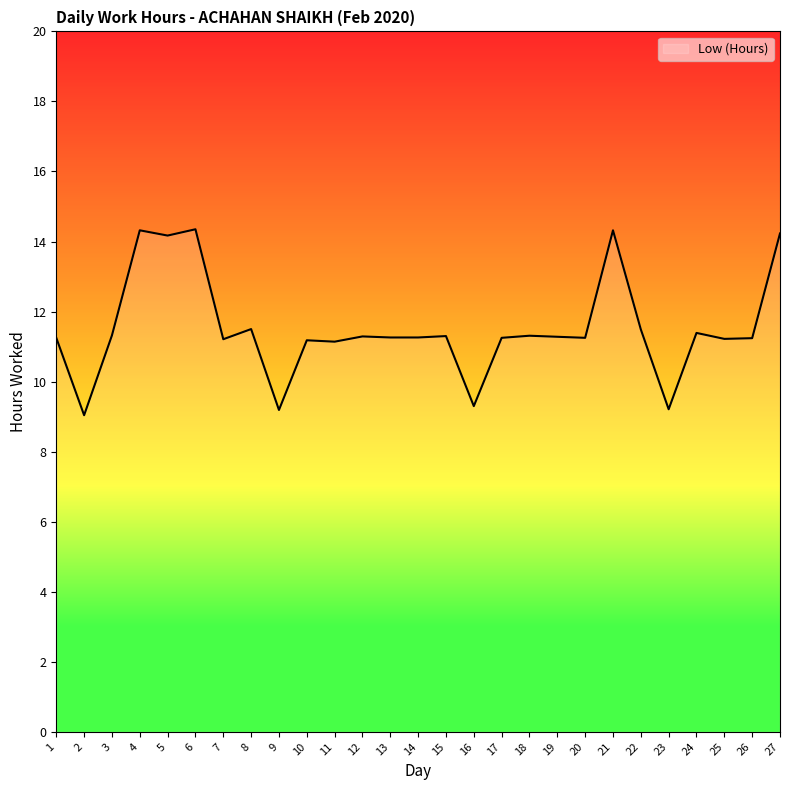

The value at 7 is 15.7. True or false?

False